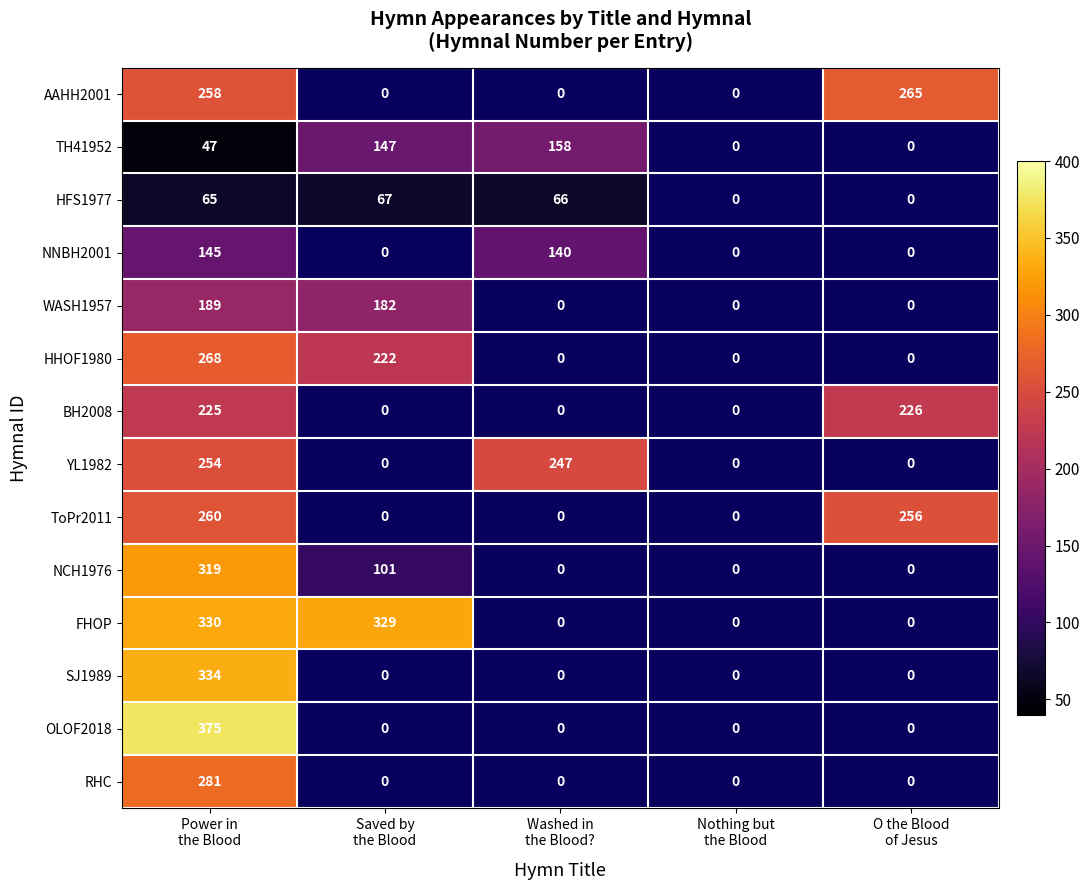

The BH2008 series shows 225.0 at Power in the Blood. True or false?

True